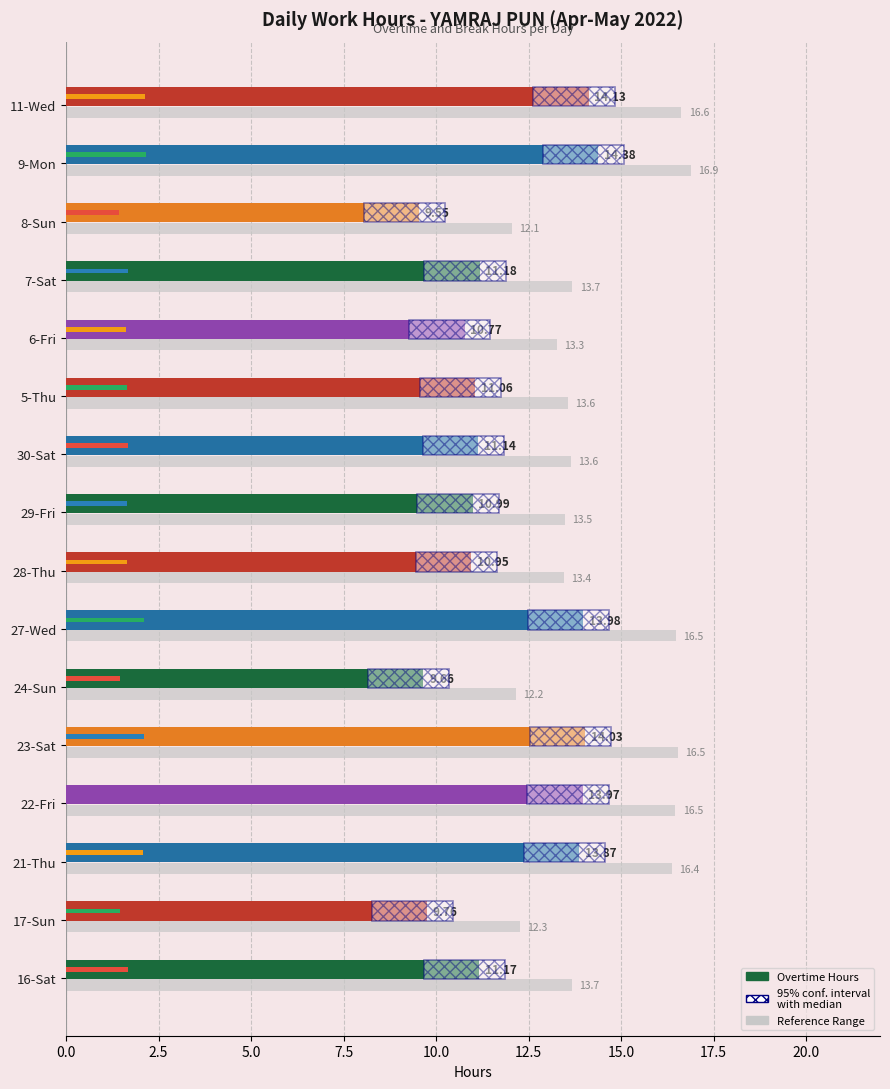

How many bars are there in each group?

2